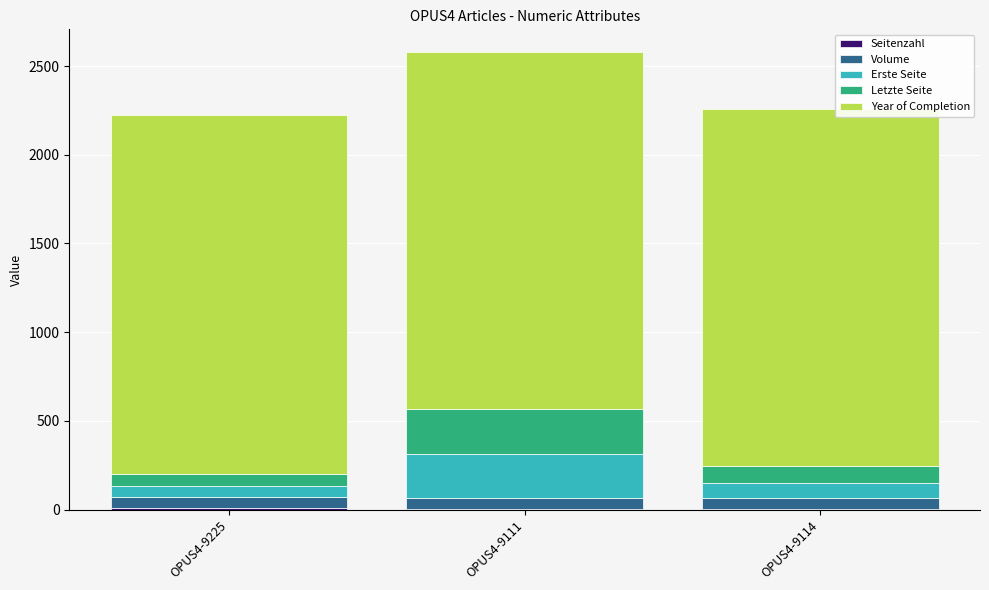

At which category is the sum across all series the highest?

OPUS4-9111